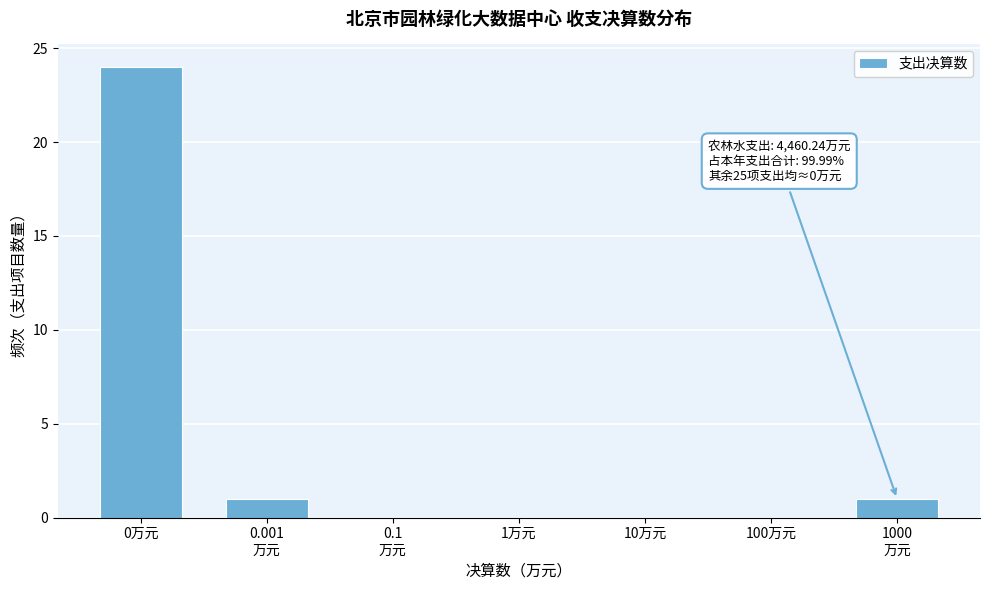

The value at 100万元 is 8. True or false?

False